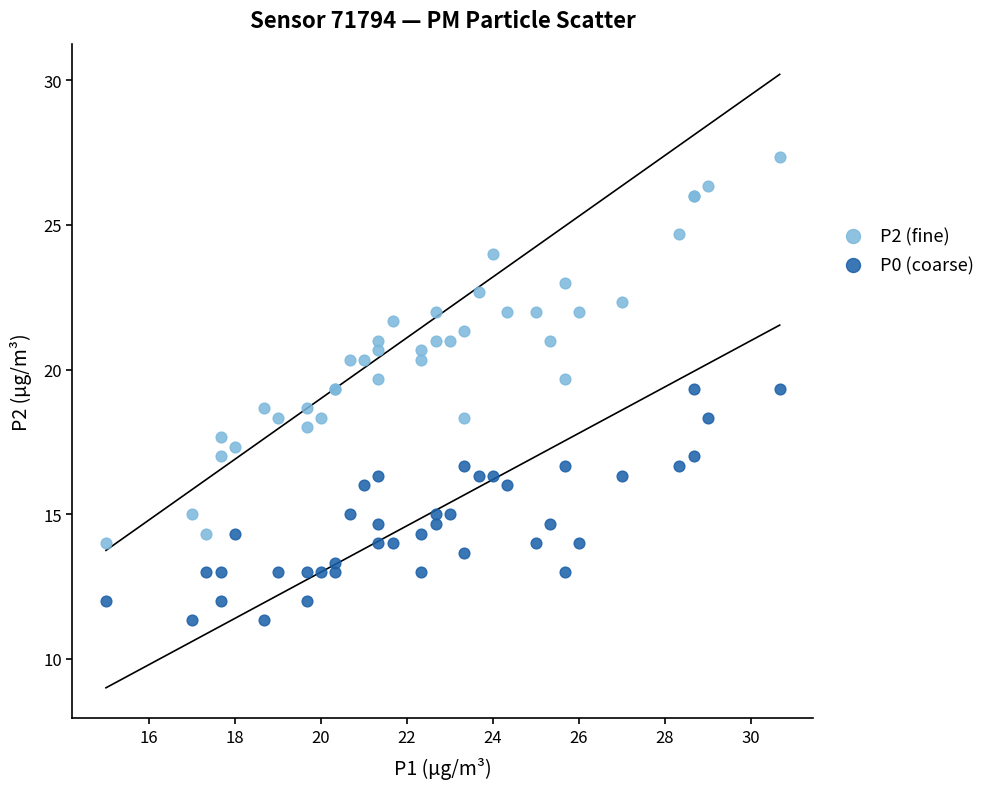

Which series has the widest spread of Y values?

P2 (fine)